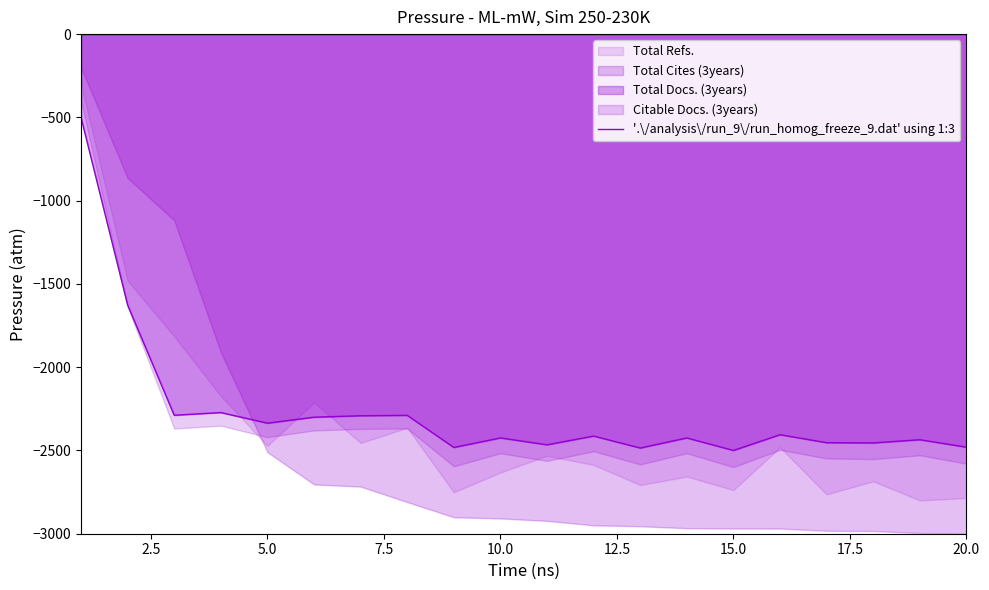

What is the maximum value for '.\/analysis\/run_9\/run_homog_freeze_9.dat' using 1:3?

-500.0